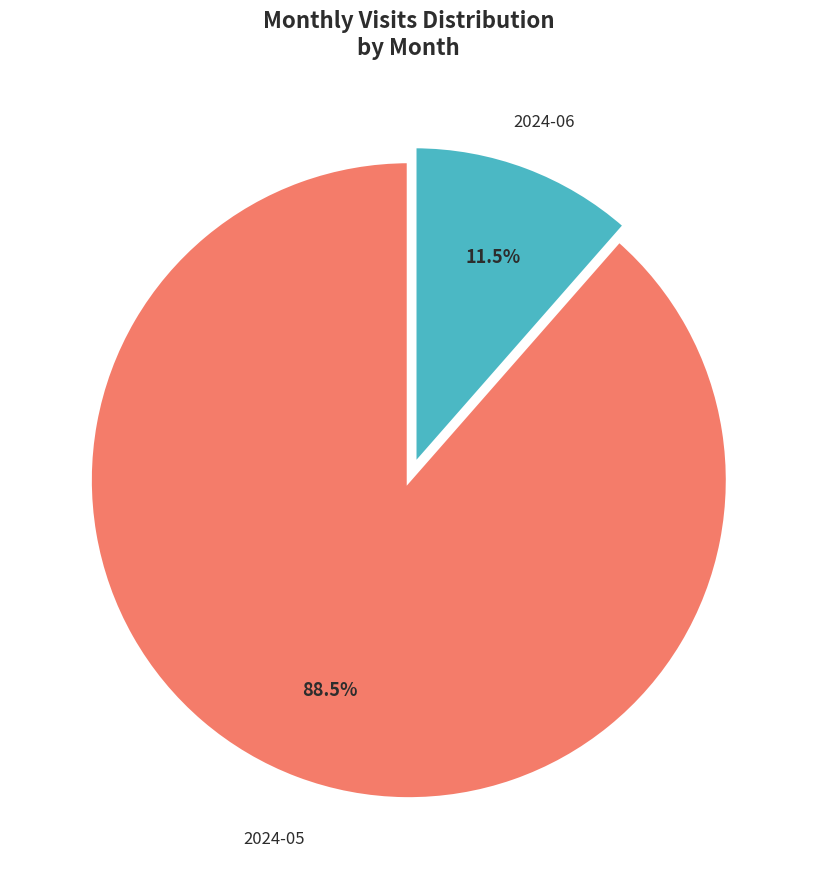

What is the ratio of the value at 2024-06 to the value at 2024-05?

0.1